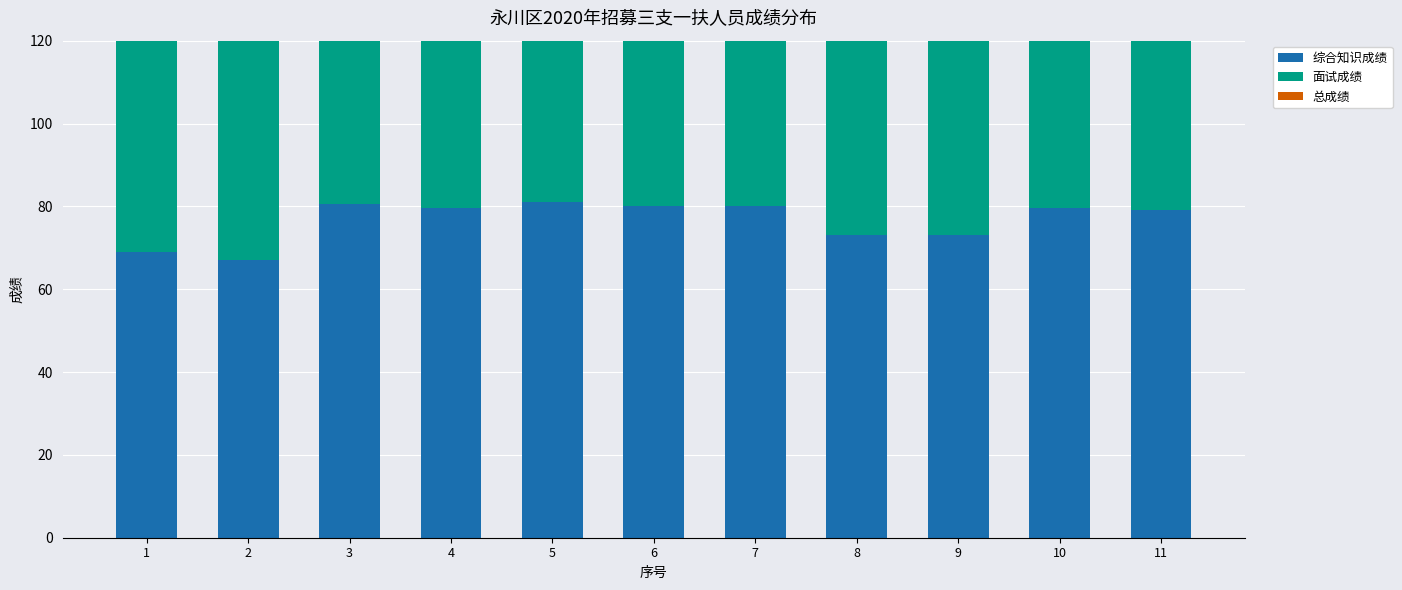

What is the total value across all series at 8?

232.4